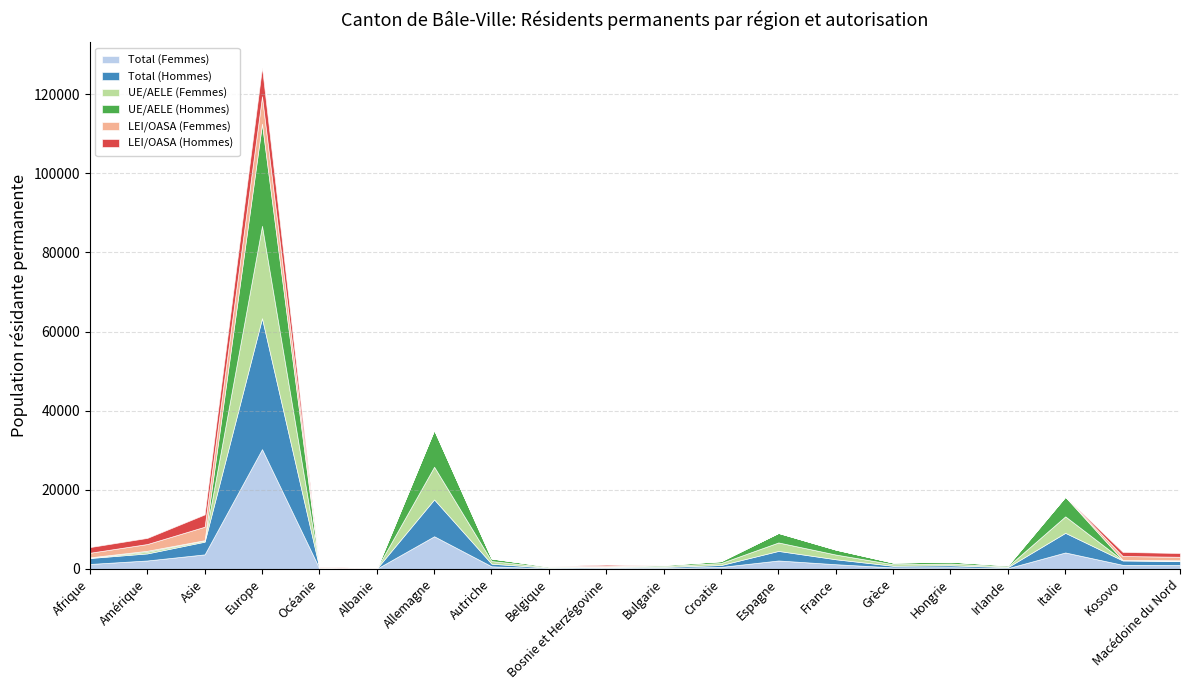

True or false: LEI/OASA (Hommes) has more than 0 points higher than both neighbors.

True